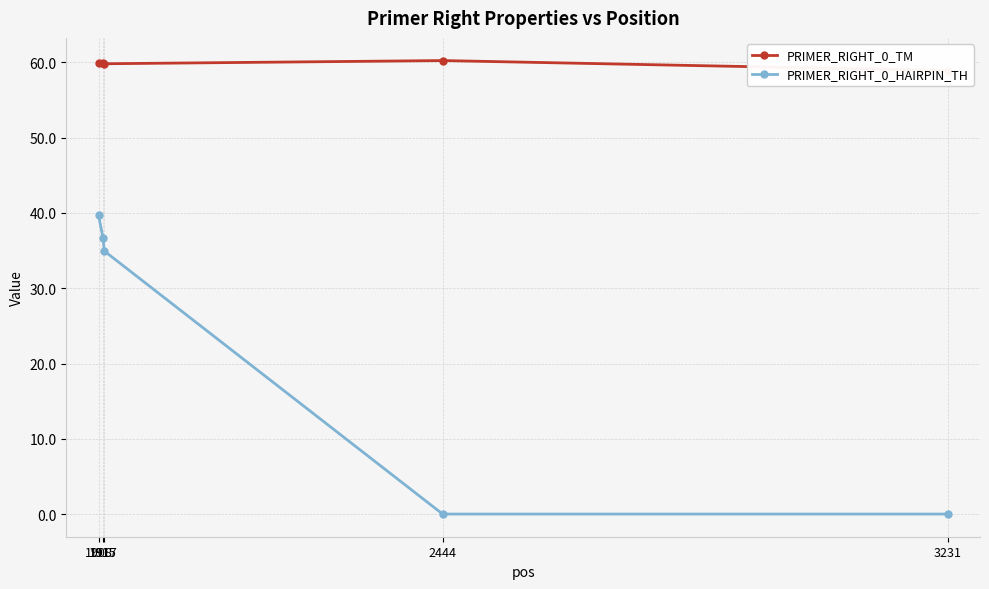

What is the maximum value for PRIMER_RIGHT_0_HAIRPIN_TH?

39.7